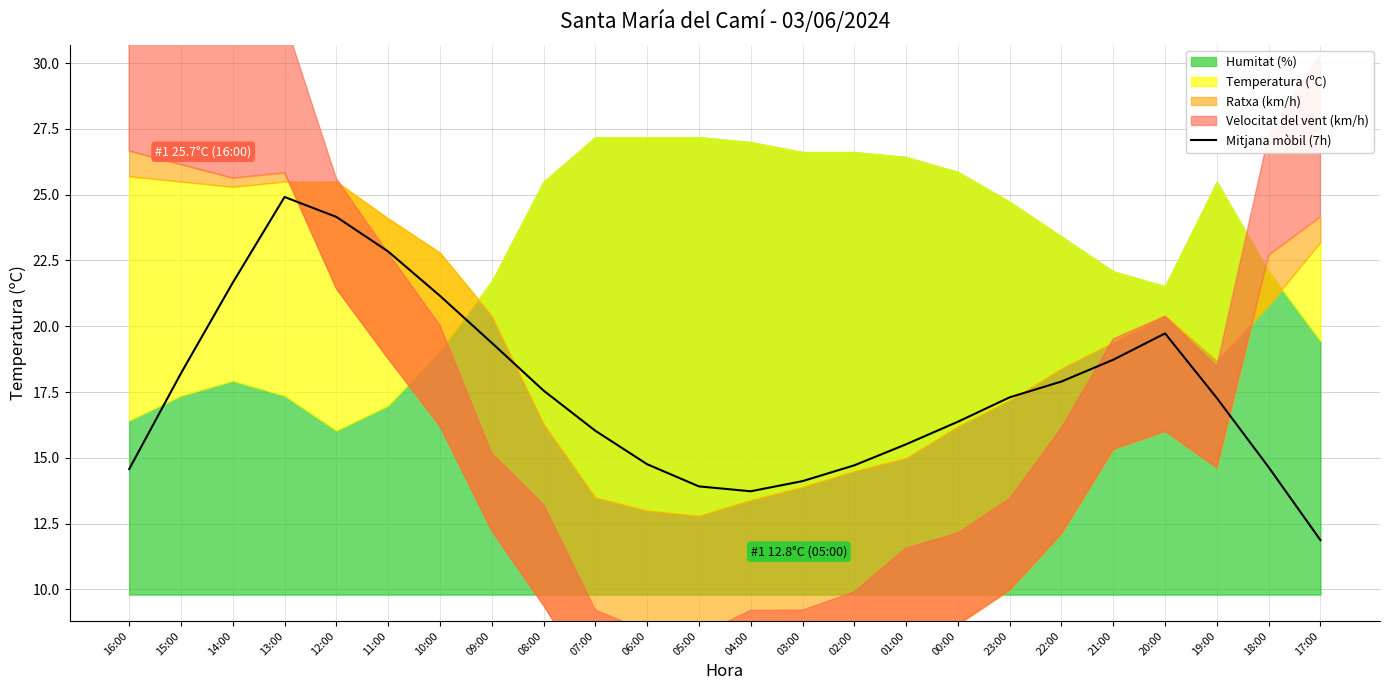

Reading left to right, extract all data points from this chart.

16:00=14.6	15:00=18.2	14:00=21.7	13:00=24.9	12:00=24.2	11:00=22.8	10:00=21.2	09:00=19.4	08:00=17.6	07:00=16.0	06:00=14.8	05:00=13.9	04:00=13.7	03:00=14.1	02:00=14.7	01:00=15.5	00:00=16.4	23:00=17.3	22:00=17.9	21:00=18.7	20:00=19.7	19:00=17.3	18:00=14.6	17:00=11.9